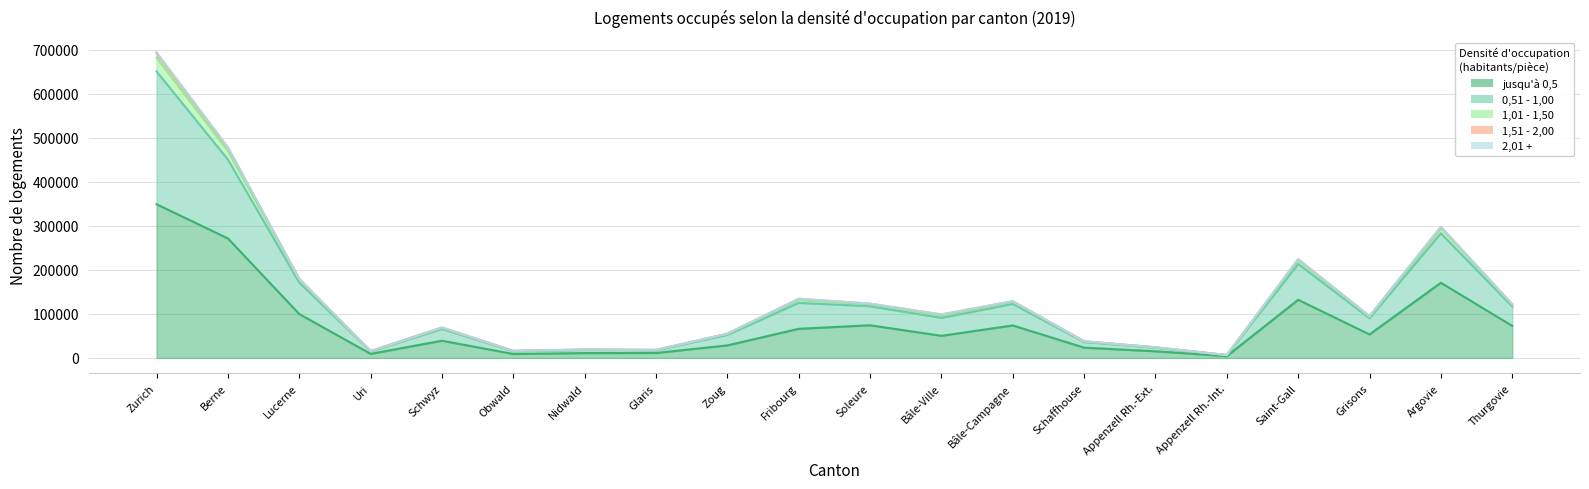

What is the label of the 19th point from the left?

Argovie